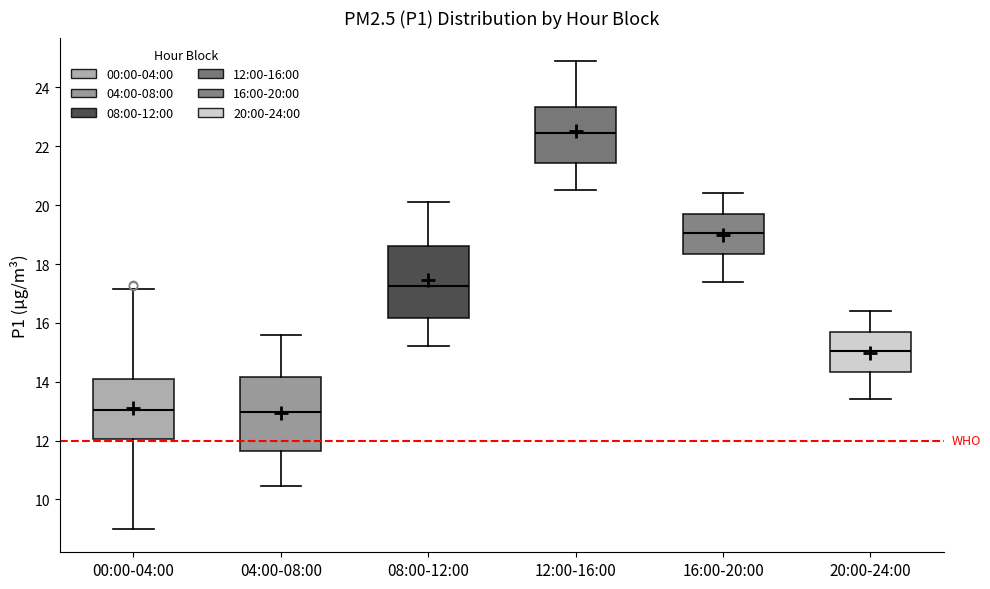

Reading left to right, transcribe this box plot: for each box, give where its median line is, the range the box spans, and where its two whiskers end, as read against the y-axis. The values are not printed on the chart, so give them approximately, as read against the axis.

00:00-04:00: median 13.0, box 12.0 to 14.0, whiskers 9.0 to 17.2
04:00-08:00: median 13.0, box 11.6 to 14.2, whiskers 10.4 to 15.6
08:00-12:00: median 17.2, box 16.2 to 18.6, whiskers 15.2 to 20.2
12:00-16:00: median 22.4, box 21.4 to 23.4, whiskers 20.6 to 25.0
16:00-20:00: median 19.0, box 18.4 to 19.6, whiskers 17.4 to 20.4
20:00-24:00: median 15.0, box 14.4 to 15.6, whiskers 13.4 to 16.4